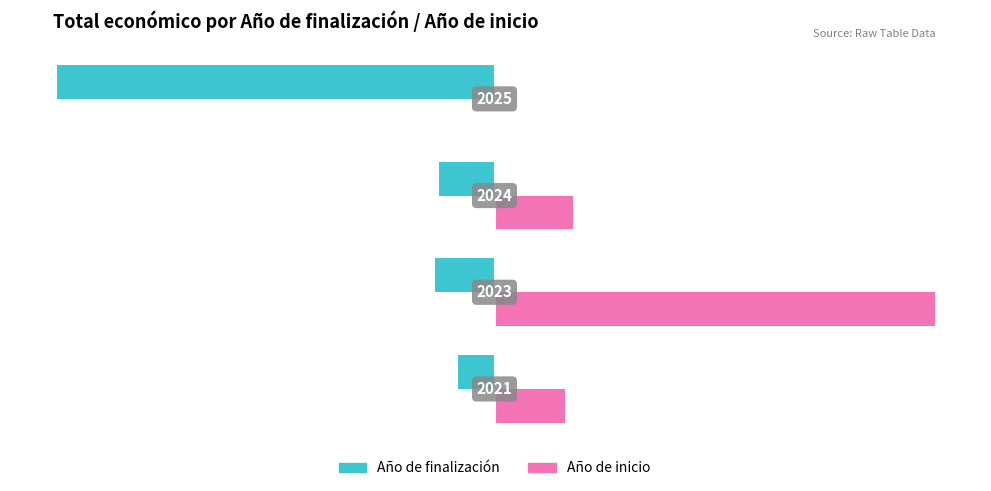

Which series has the largest total across all categories?

Año de inicio